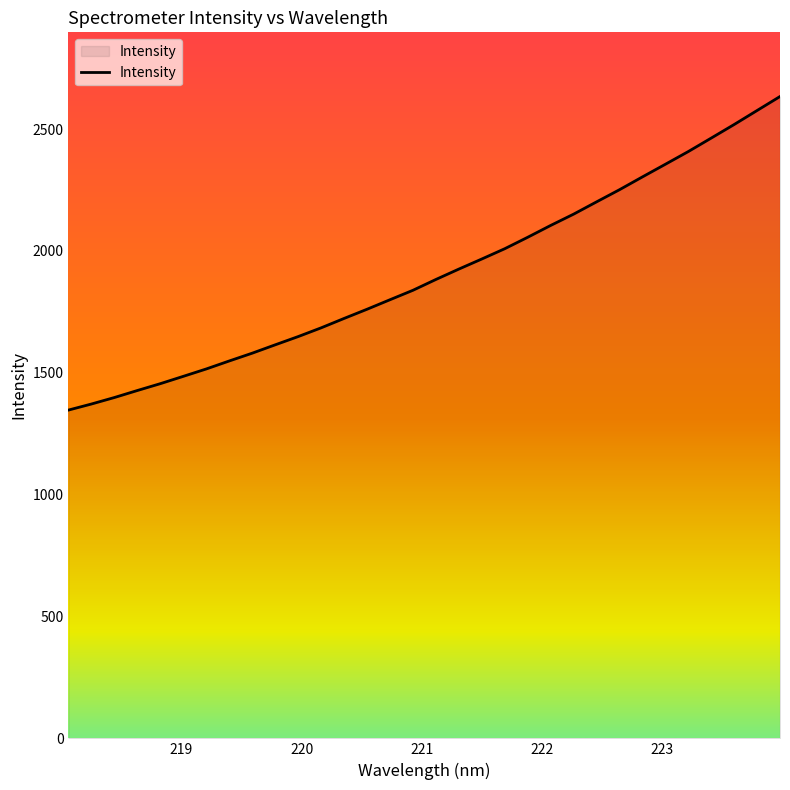

What is the difference between the maximum and minimum values?

1286.7